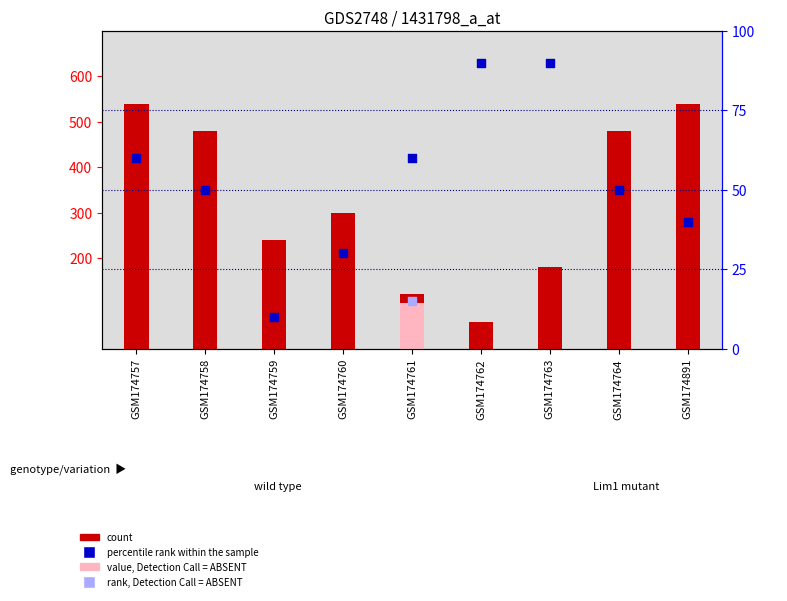

Which series contains the lowest Y value?

percentile rank within the sample